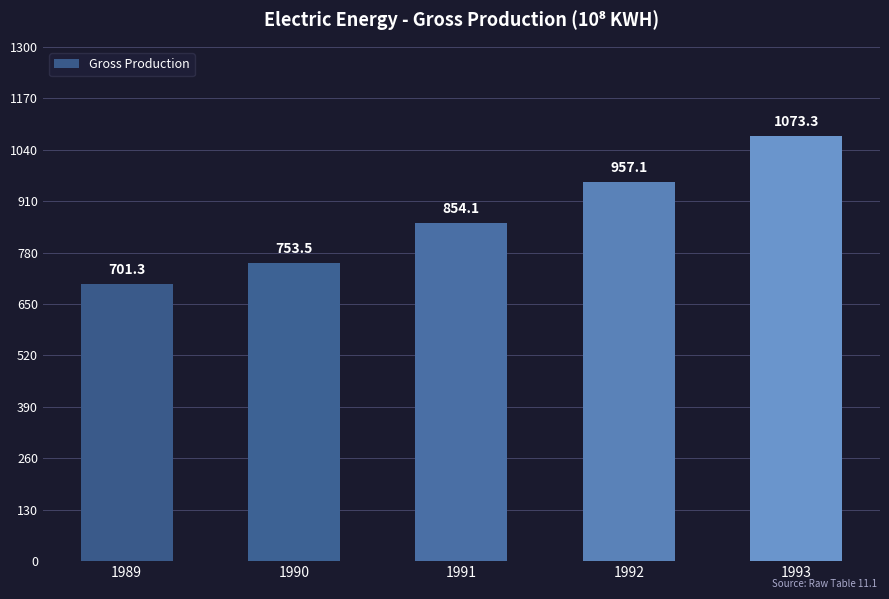

Count the number of categories in the chart.

5